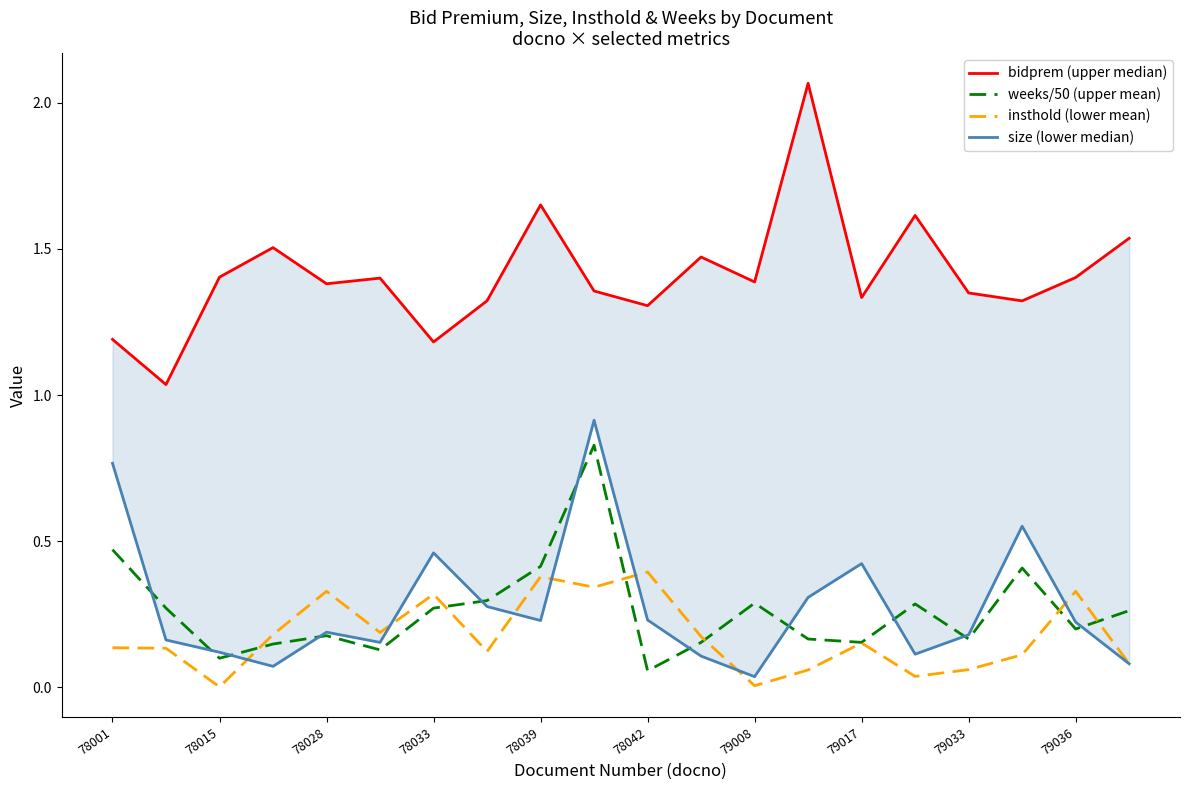

What is the highest value of the insthold (lower mean) series?

0.4